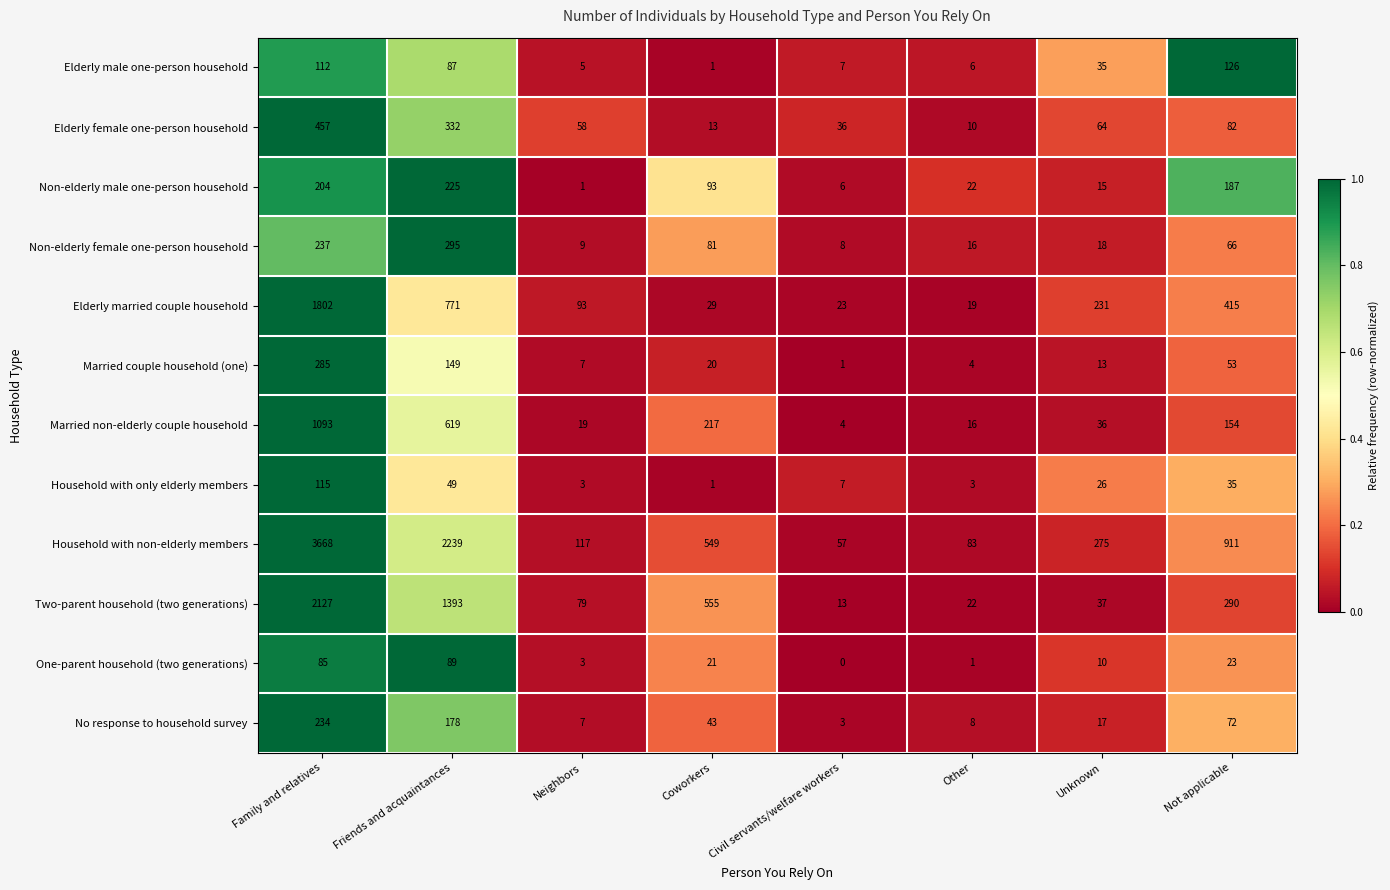

Rank the series at Not applicable from highest to lowest value.

Household with non-elderly members, Elderly married couple household, Two-parent household (two generations), Non-elderly male one-person household, Married non-elderly couple household, Elderly male one-person household, Elderly female one-person household, No response to household survey, Non-elderly female one-person household, Married couple household (one), Household with only elderly members, One-parent household (two generations)